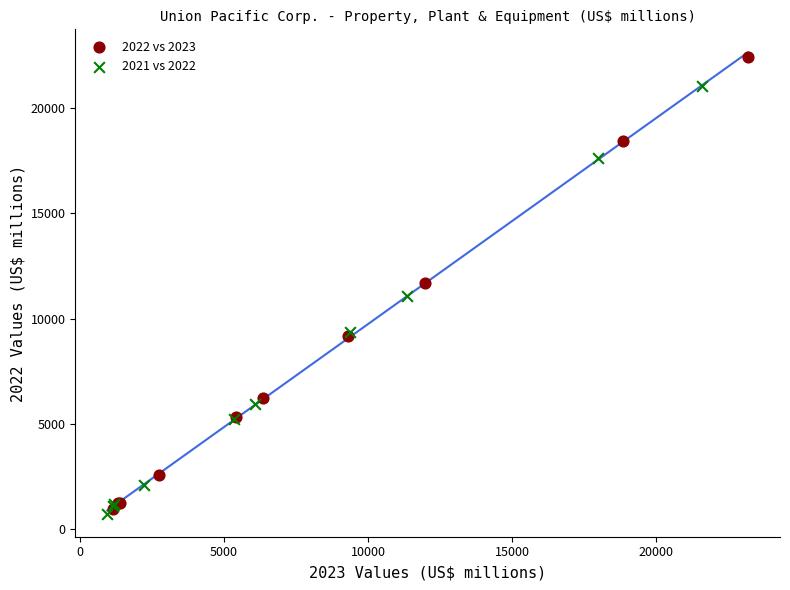

What are all the series names shown in the legend?

2022 vs 2023, 2021 vs 2022